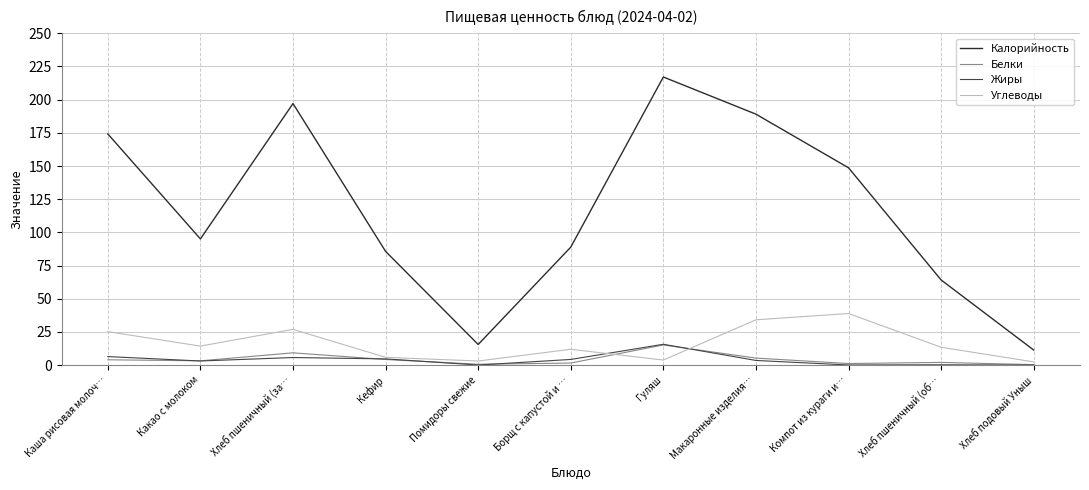

Is it true that Углеводы equals 8.0 at Макаронные изделия…?

False